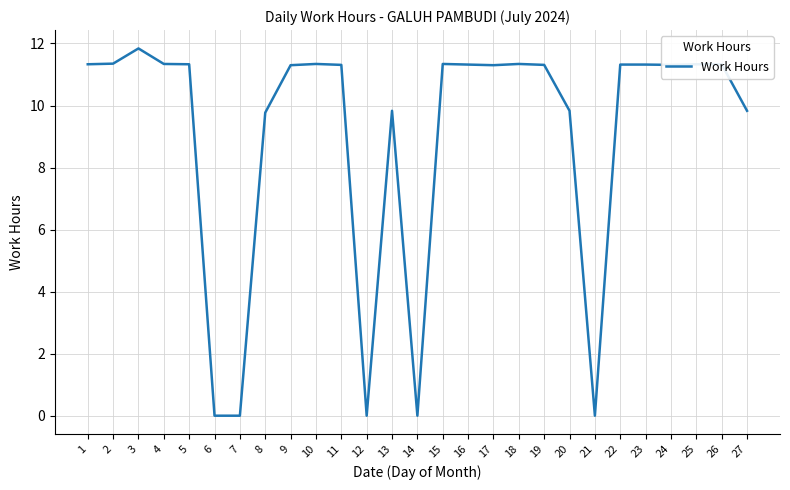

What value does the data have at 27?

9.8